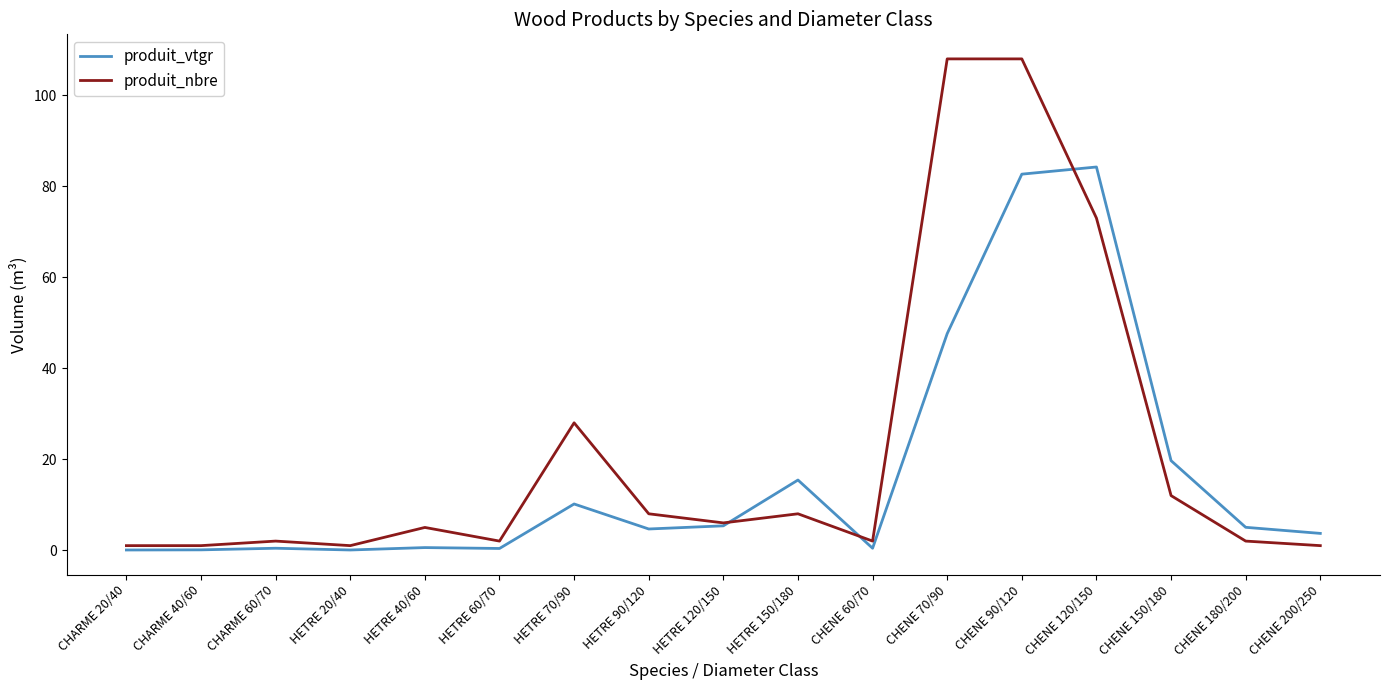

Rank the series by their average value, from highest to lowest.

produit_nbre, produit_vtgr